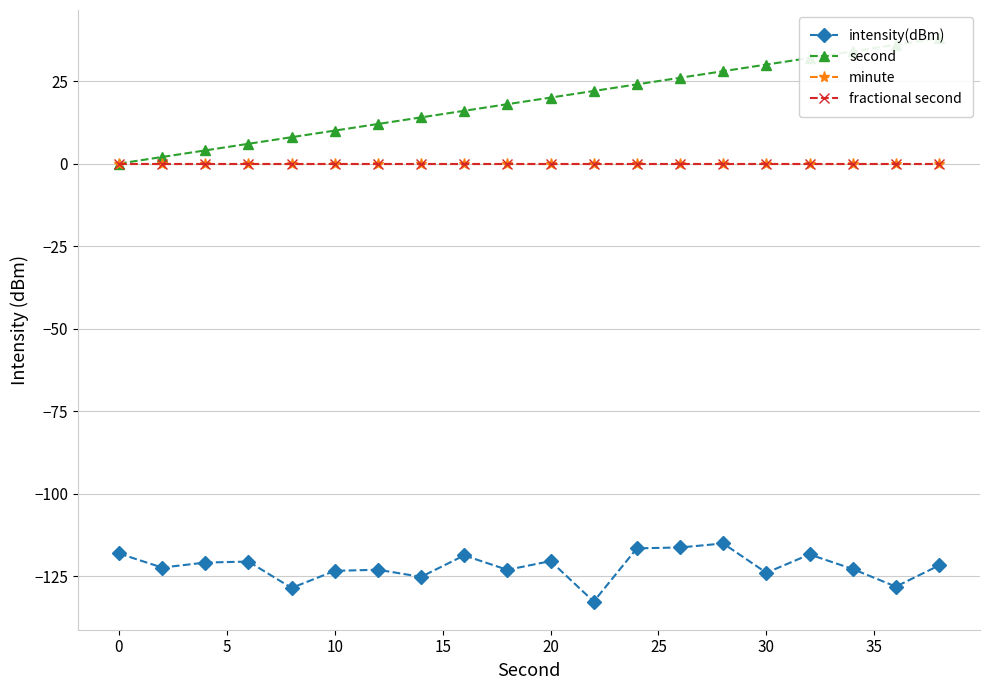

What is the value of the second point at the 20th from the left?

38.0